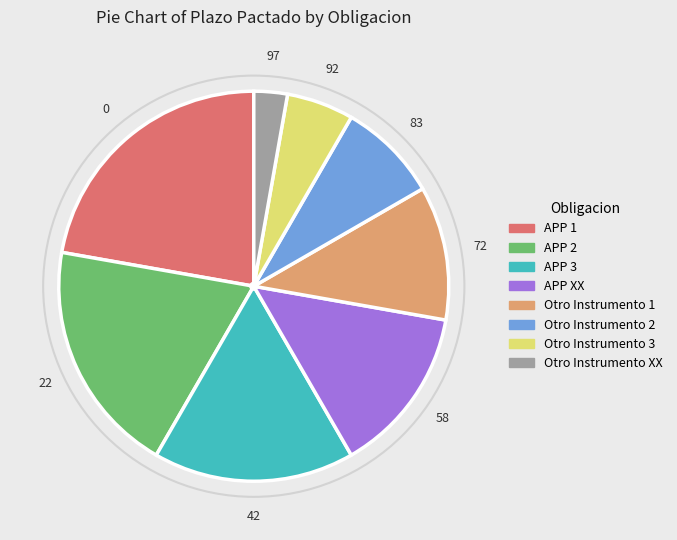

How many slices are in this pie chart?

8